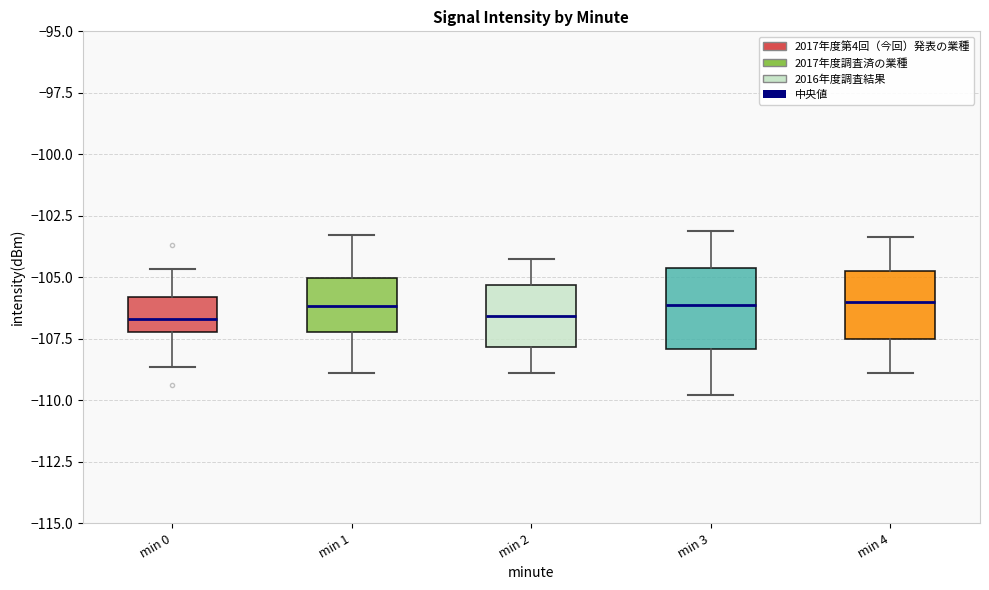

Reading left to right, transcribe this box plot: for each box, give where its median line is, the range the box spans, and where its two whiskers end, as read against the y-axis. The values are not printed on the chart, so give them approximately, as read against the axis.

min 0: median -106.5, box -107.0 to -106.0, whiskers -108.5 to -104.5
min 1: median -106.0, box -107.0 to -105.0, whiskers -109.0 to -103.5
min 2: median -106.5, box -108.0 to -105.5, whiskers -109.0 to -104.0
min 3: median -106.0, box -108.0 to -104.5, whiskers -110.0 to -103.0
min 4: median -106.0, box -107.5 to -104.5, whiskers -109.0 to -103.5